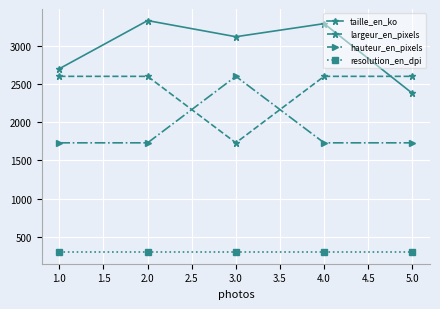

What is the average value of the hauteur_en_pixels series?

1903